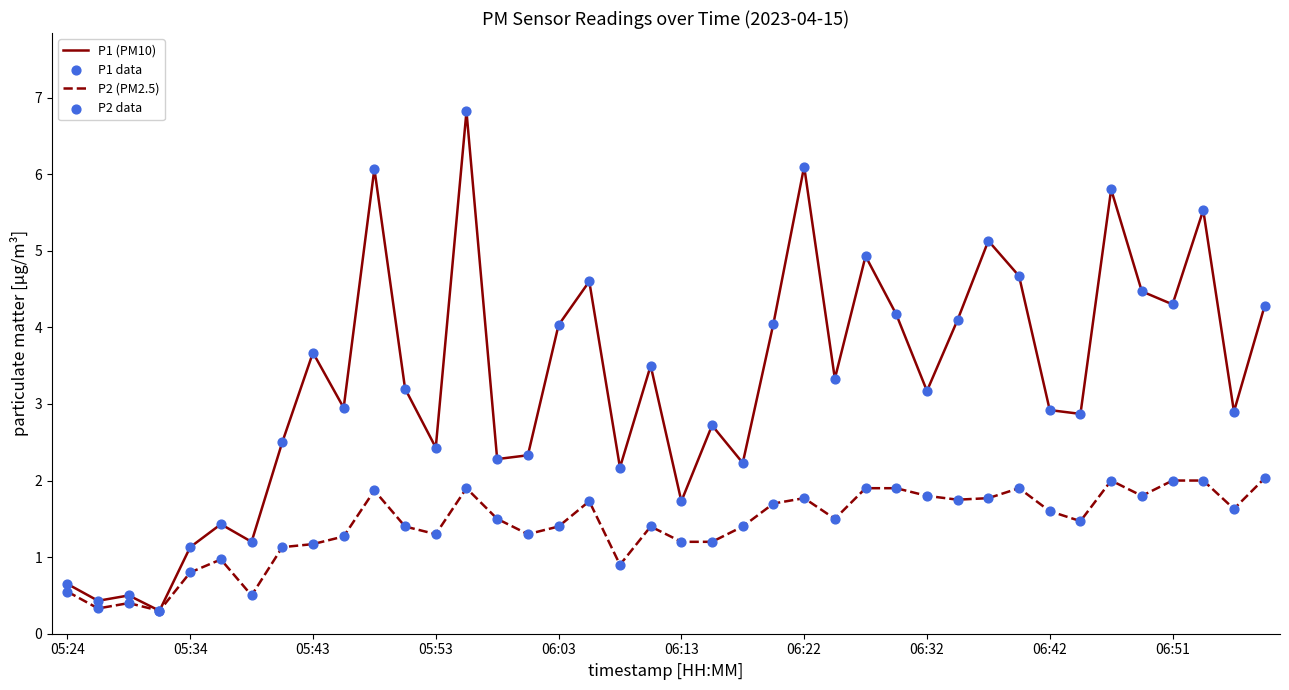

Which series has the largest total across all categories?

P1 (PM10)